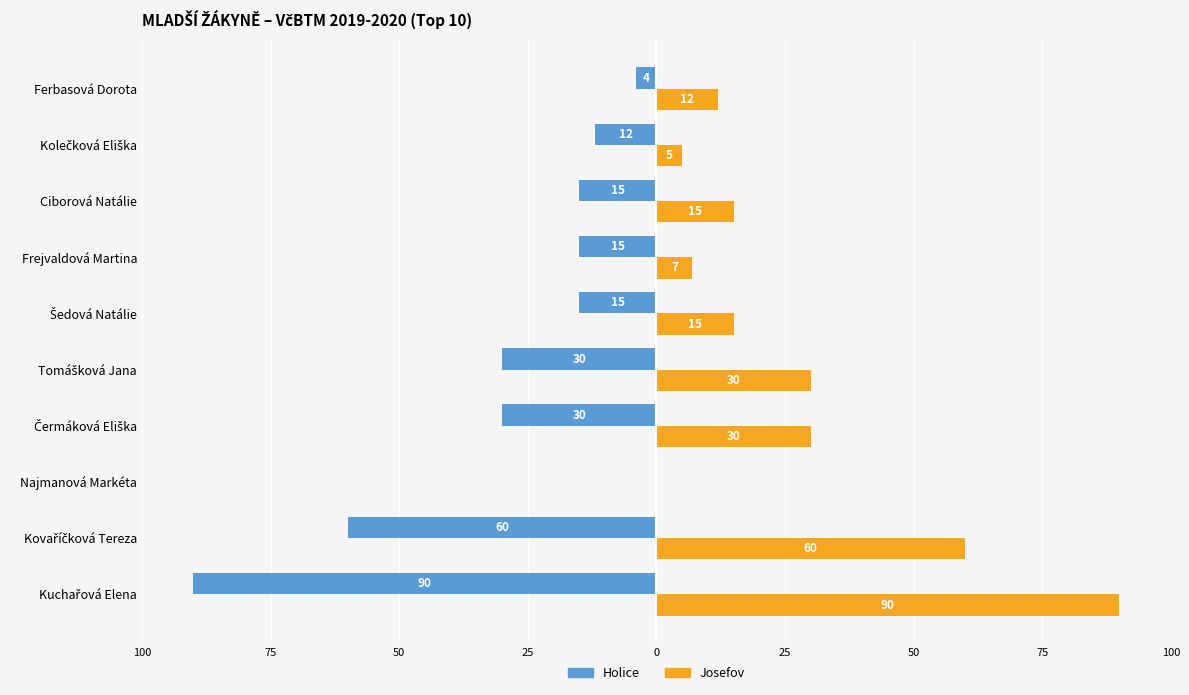

What are all the series names shown in the legend?

Holice, Josefov